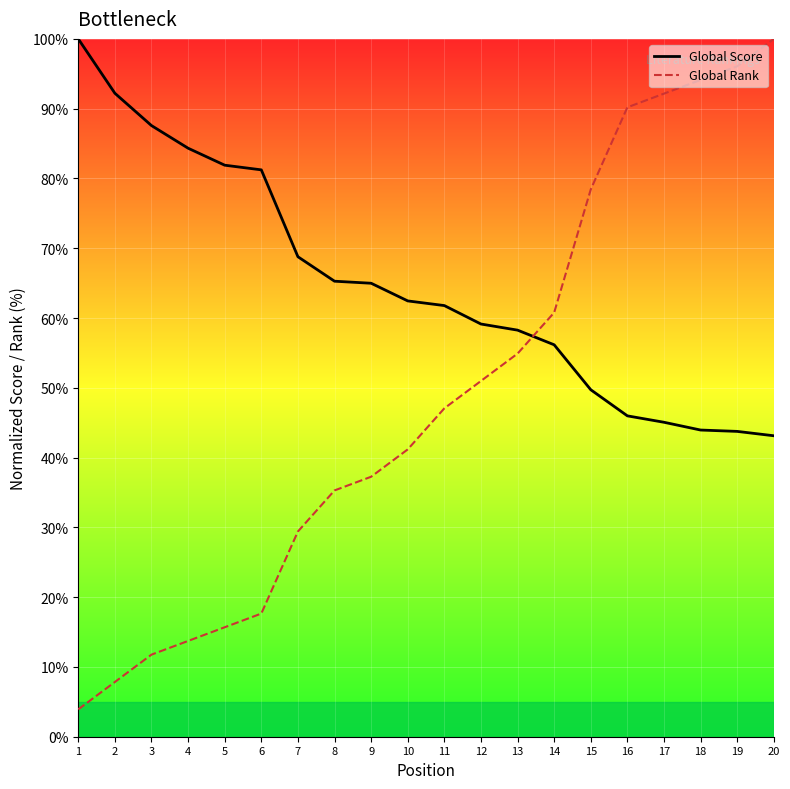

Where do Global Rank and Global Score first cross each other?

13 and 14